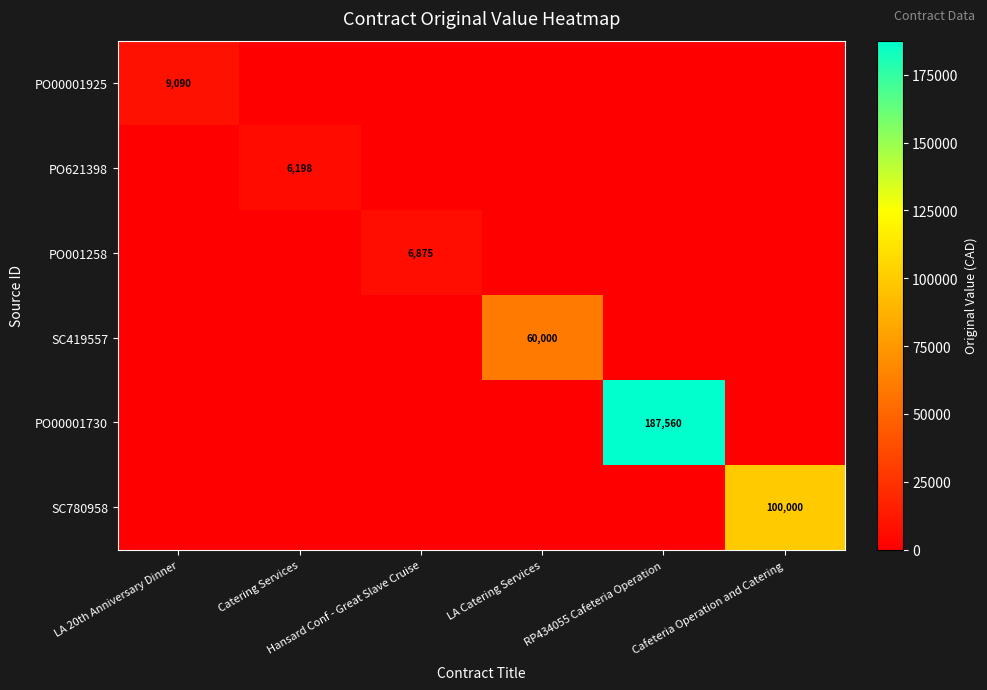

What is the sum of all PO001258 values?

6875.0